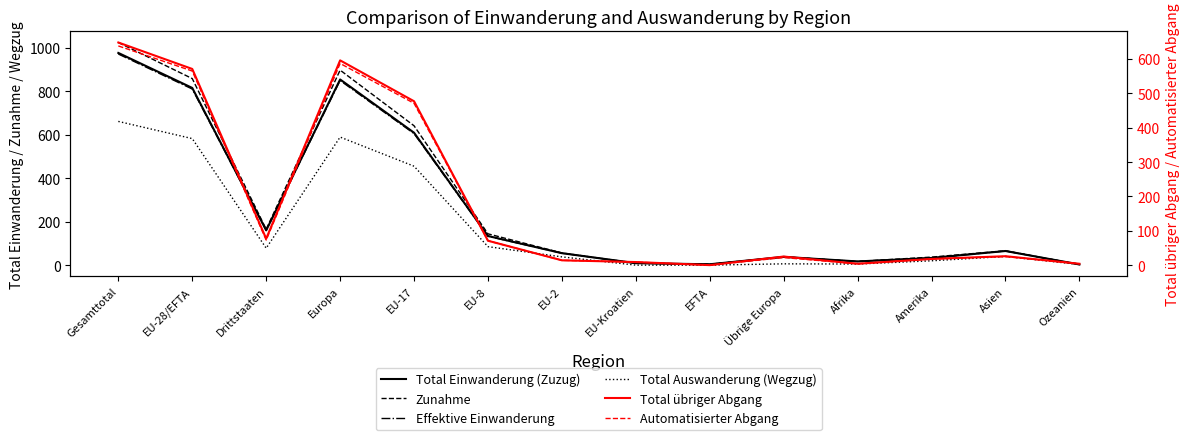

What position from the left is Gesamttotal?

1